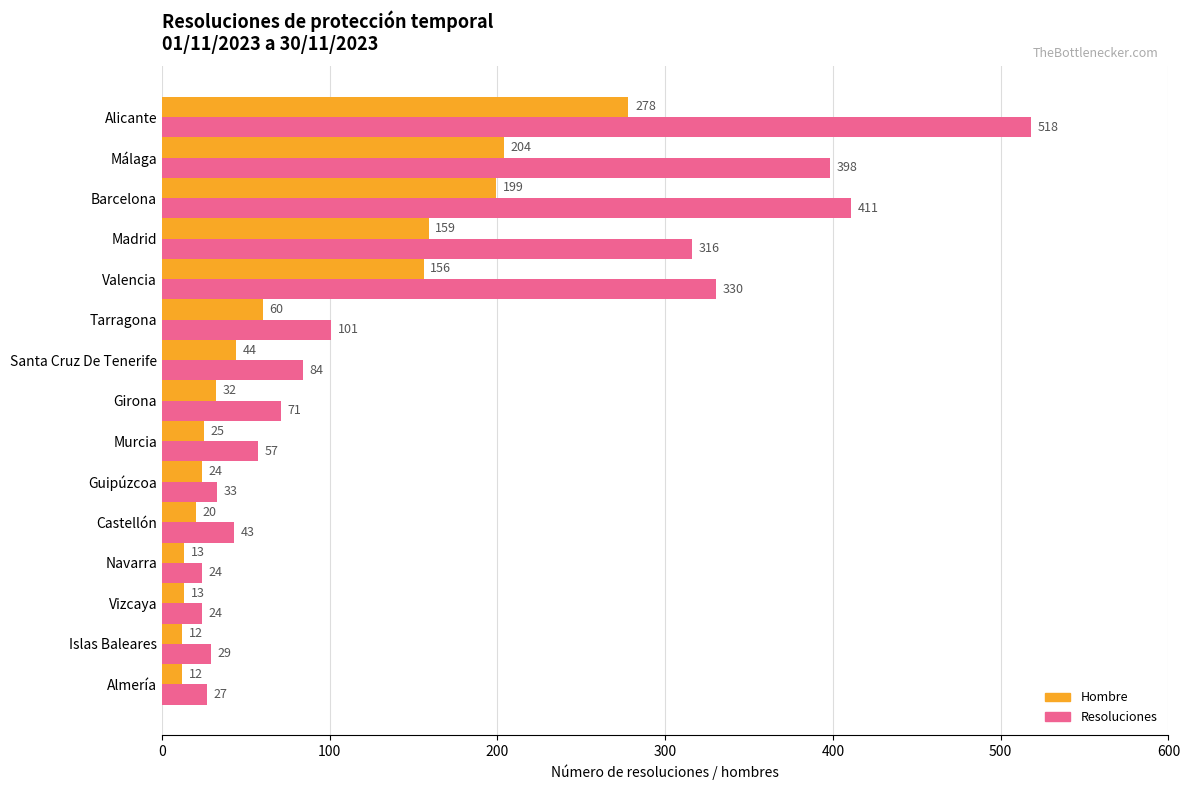

What is the difference between the Resoluciones values at Almería and Málaga?

371